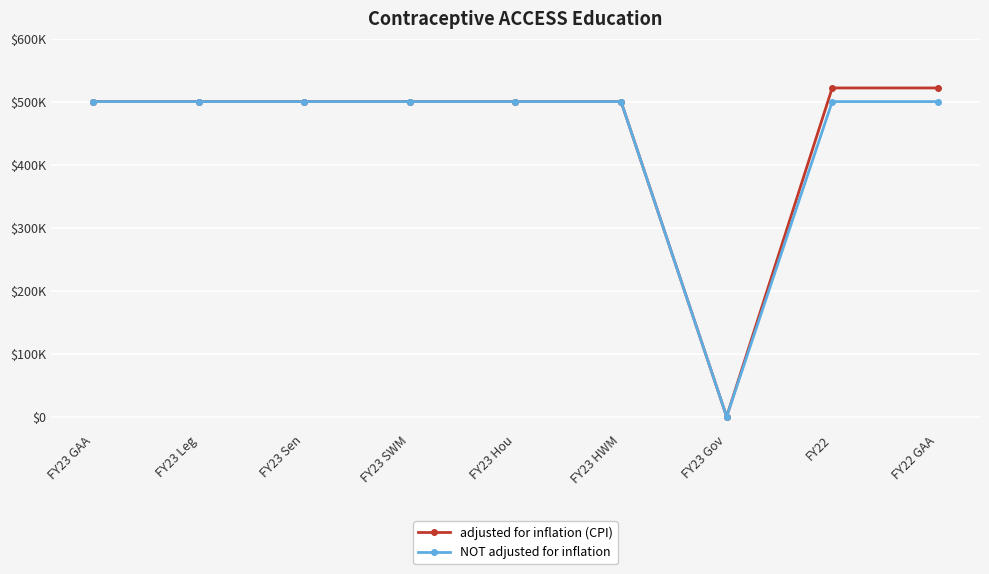

List the labels in order of NOT adjusted for inflation value, largest first.

FY23 GAA, FY23 Leg, FY23 Sen, FY23 SWM, FY23 Hou, FY23 HWM, FY22, FY22 GAA, FY23 Gov